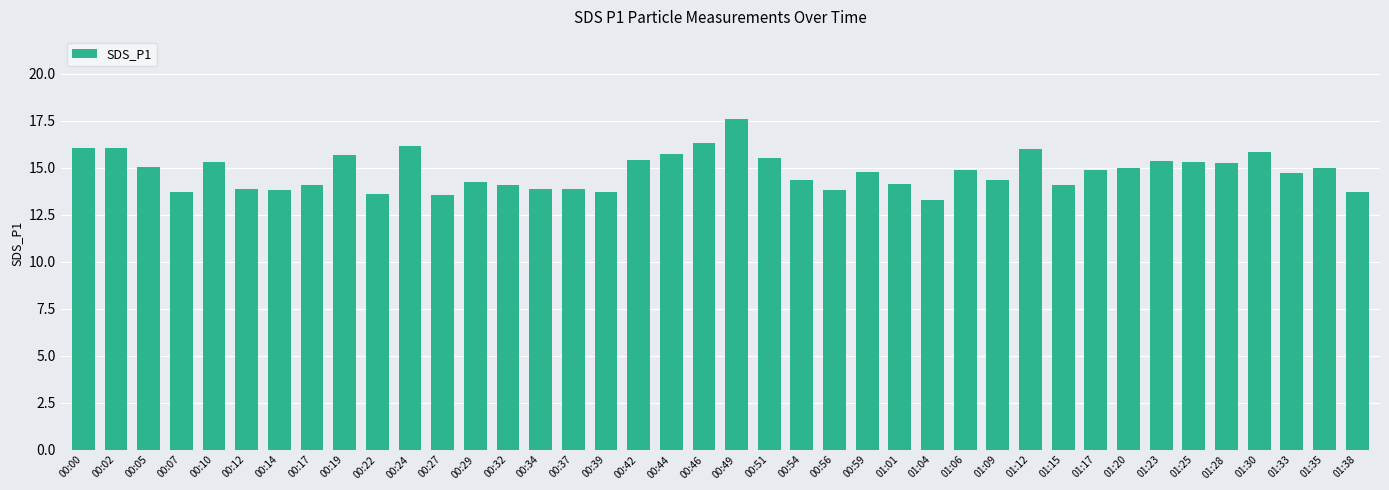

What position from the right is 00:05?

38